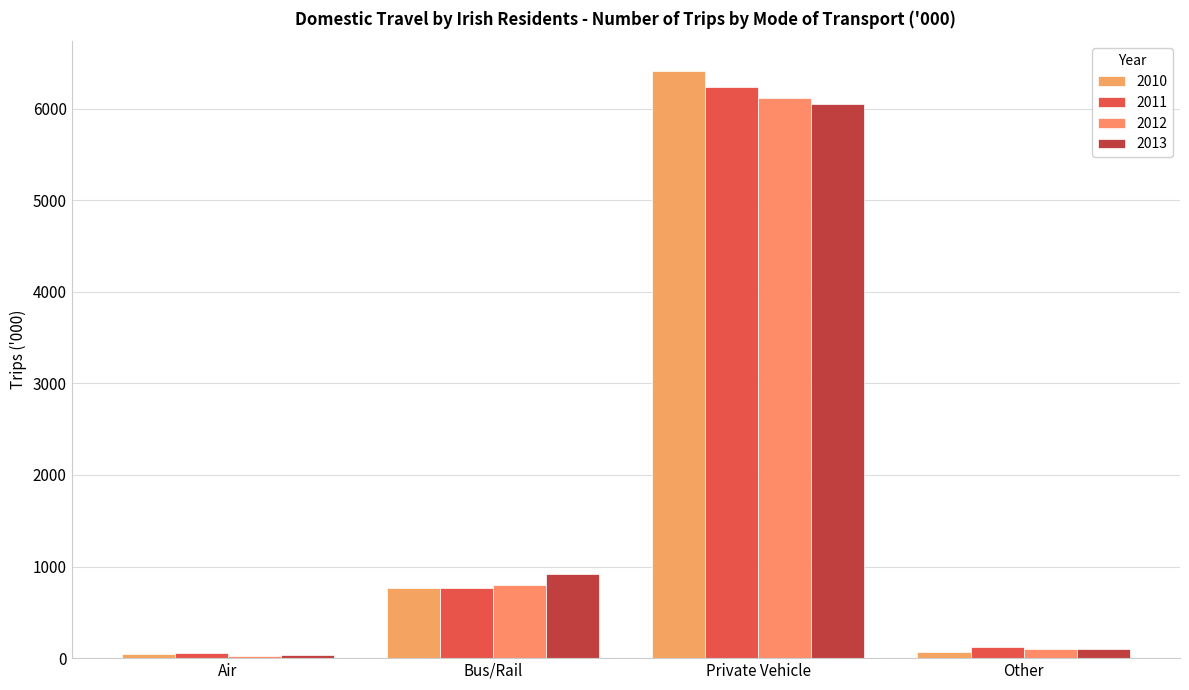

What is the total value across all series at Air?

157.6